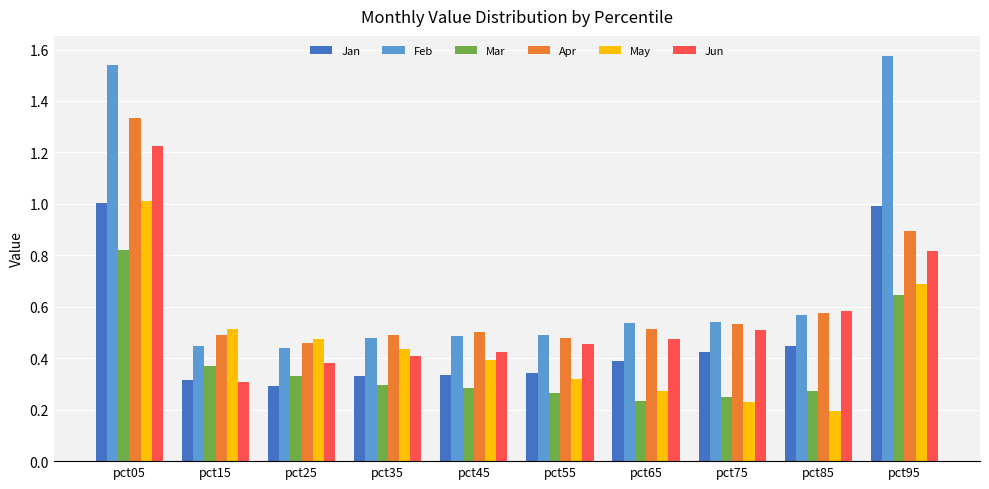

The value of May at pct15 is 0.7. True or false?

False